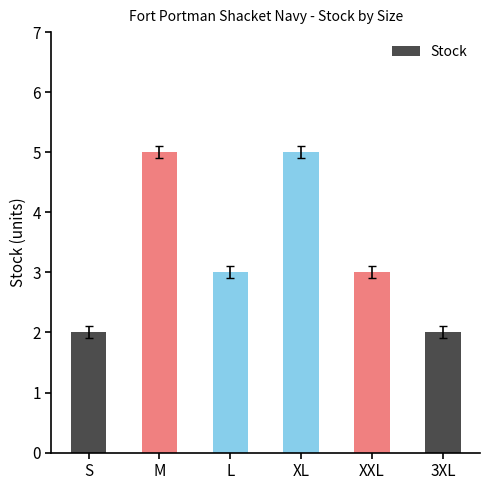

Count the number of categories in the chart.

6